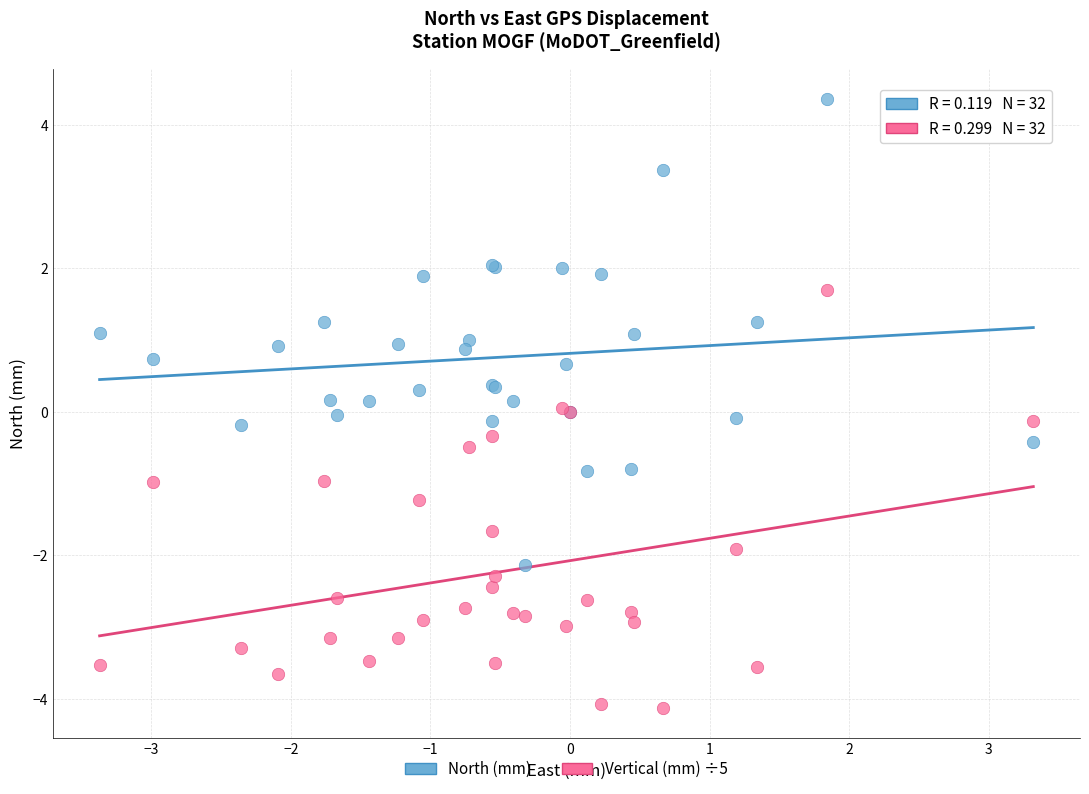

What are all the series names shown in the legend?

North (mm), Vertical (mm) ÷5